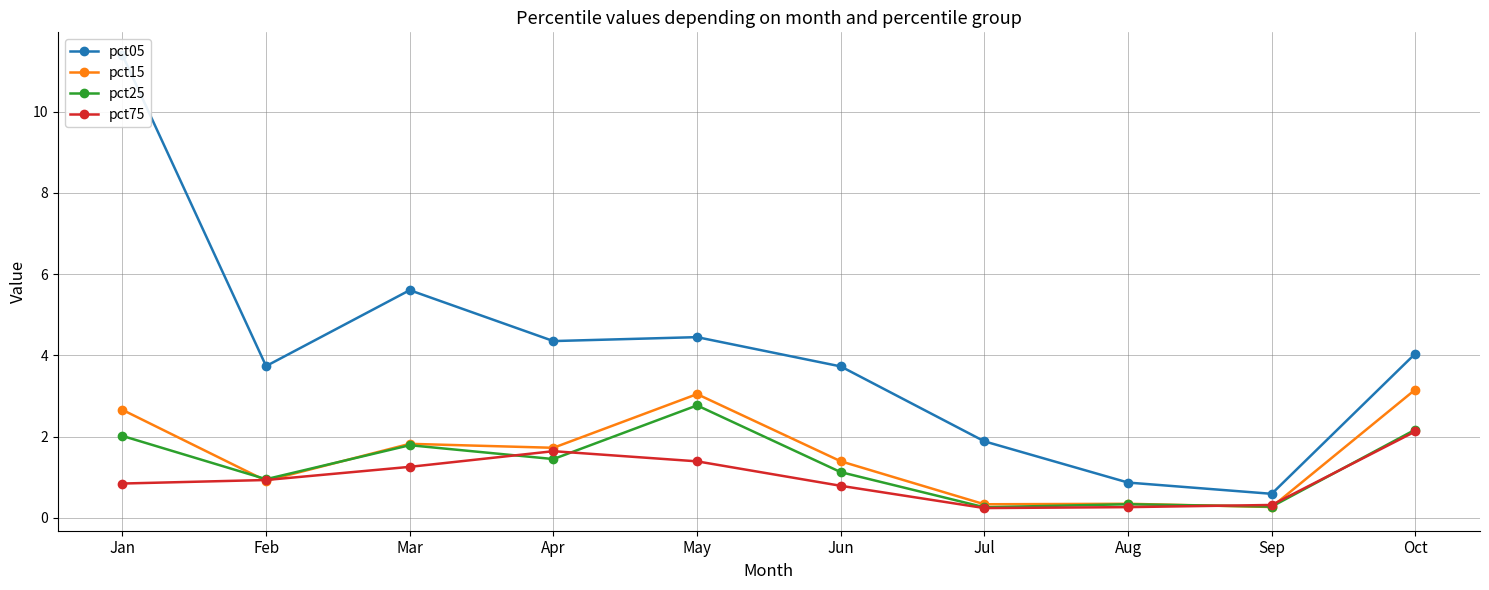

Between Mar and May, which series saw the biggest shift?

pct15